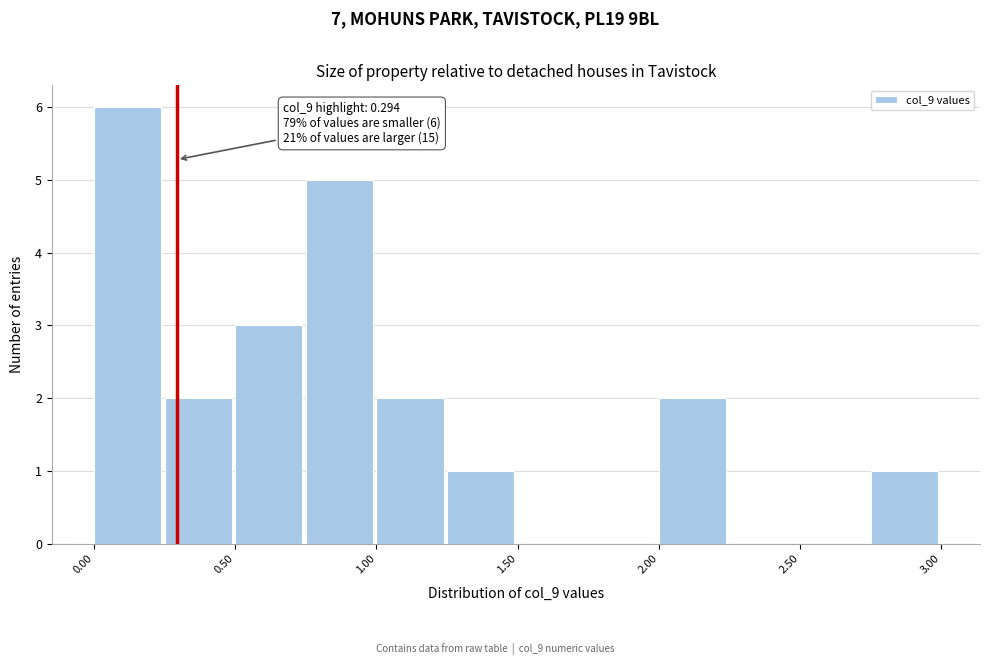

Over which range of the x-axis is the bar tallest?

0.00 to 0.25